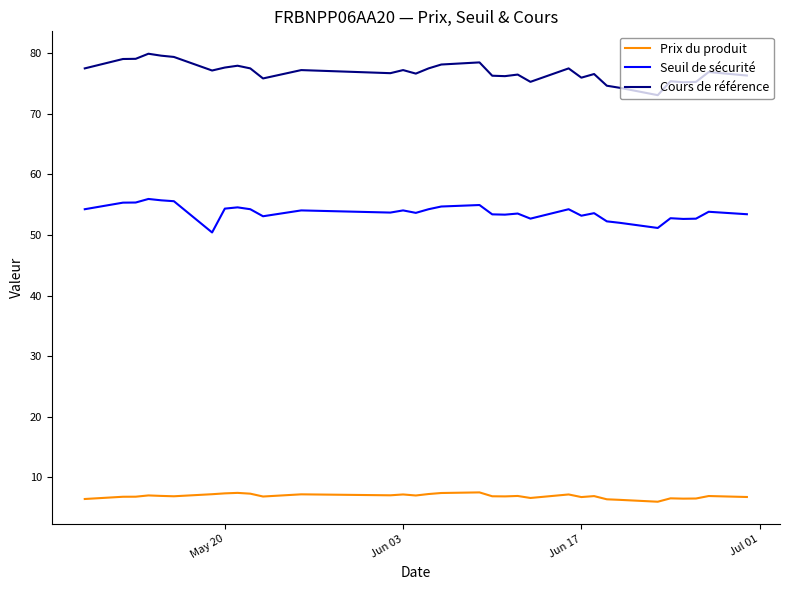

List the series in order of their peak value, highest first.

Cours de référence, Seuil de sécurité, Prix du produit